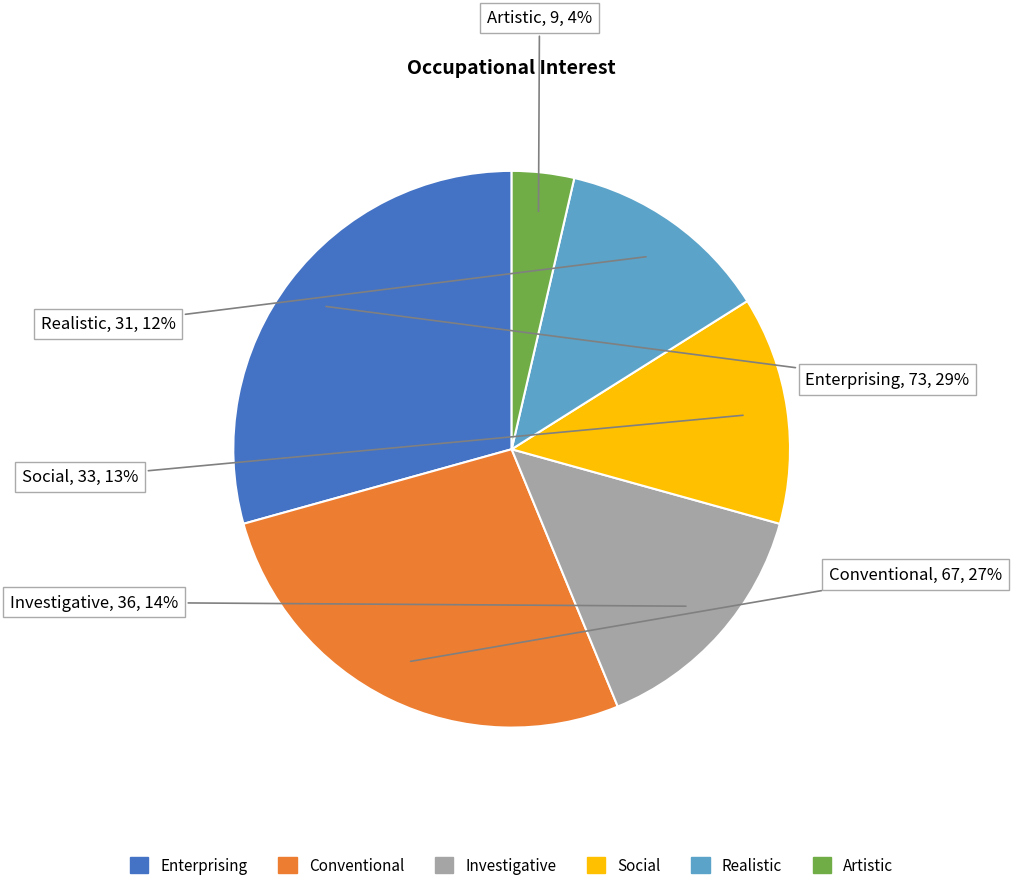

True or false: Enterprising accounts for 29% of the total.

True